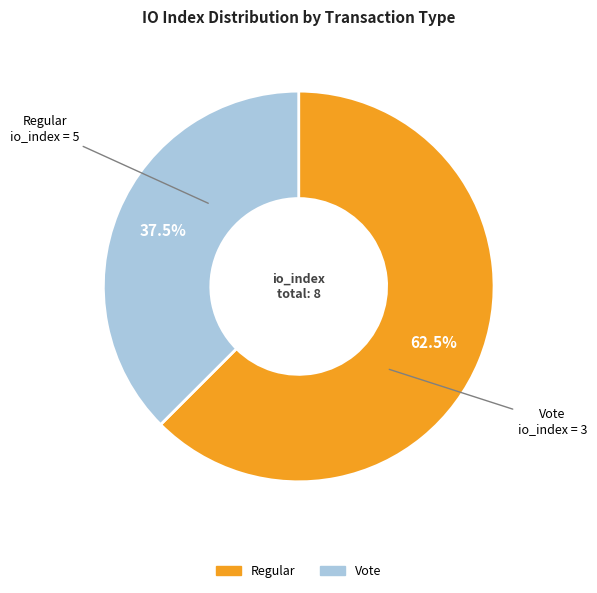

Does any single category account for the majority?

Yes